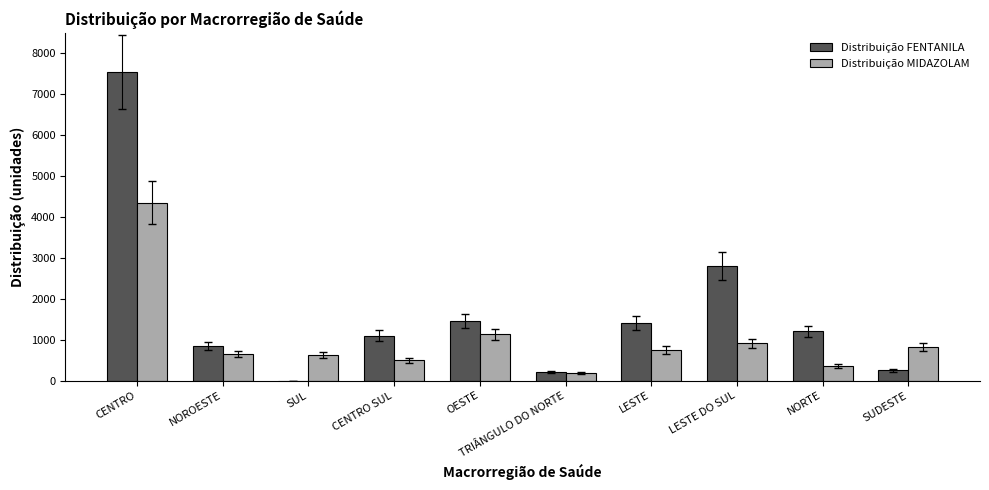

What is the sum of the Distribuição FENTANILA values at SUDESTE and OESTE?

1700